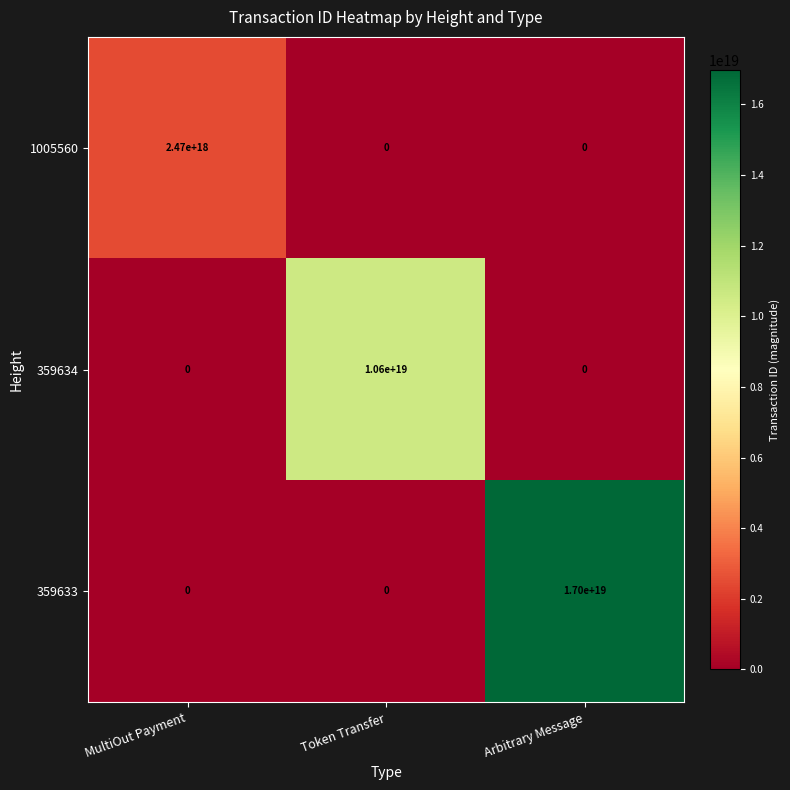

At how many categories does at least one series exceed 8232178502469962752?

2